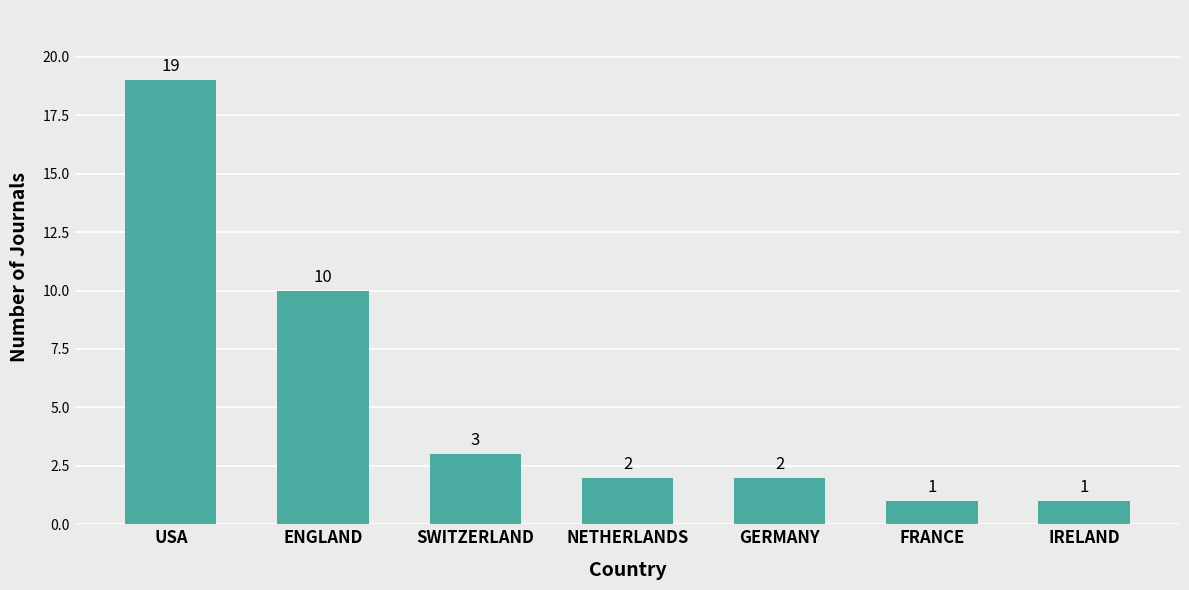

What is the ratio of the value at SWITZERLAND to the value at NETHERLANDS?

1.5